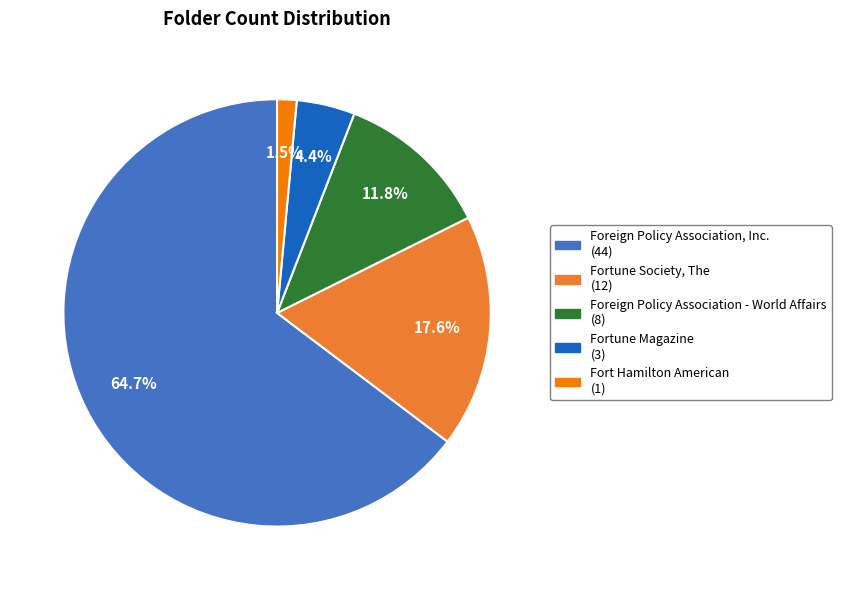

What portion of the pie excludes Fortune Society, The?

82.4%